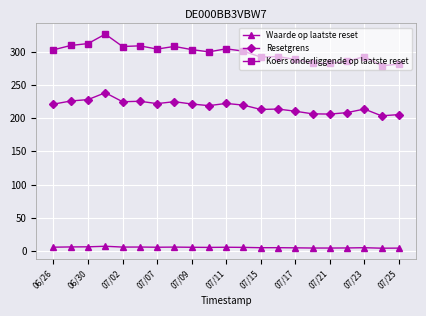

Which series has the largest total across all categories?

Koers onderliggende op laatste reset